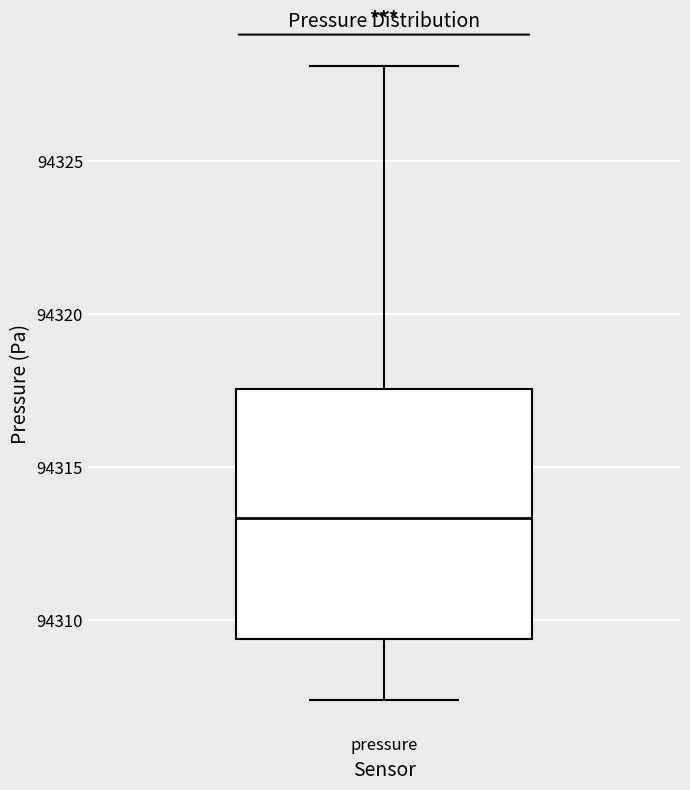

Where is the upper edge of the box for pressure on the y-axis? The values are not printed on the chart, so give them approximately, as read against the axis.

94317.5